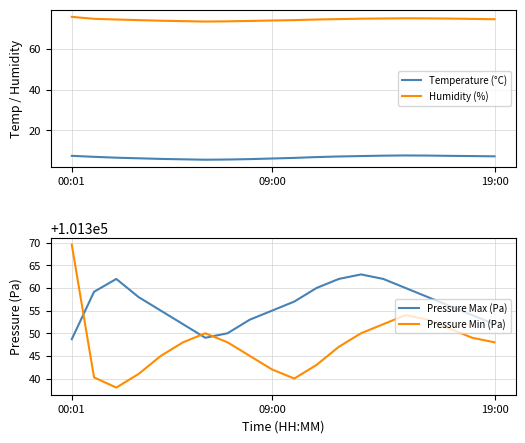

Reading left to right, extract all data points from this chart.

Temperature (°C): 7.4	6.9	6.5	6.2	5.9	5.7	5.5	5.6	5.8	6.1	6.4	6.8	7.1	7.3	7.5	7.6	7.5	7.4	7.3	7.2
Humidity (%): 75.8	74.8	74.5	74.2	73.9	73.7	73.5	73.6	73.8	74.0	74.2	74.5	74.7	74.9	75.0	75.1	75.0	75.0	74.8	74.6
Pressure Max (Pa): 101348.7	101359.2	101362.0	101358.0	101355.0	101352.0	101349.0	101350.0	101353.0	101355.0	101357.0	101360.0	101362.0	101363.0	101362.0	101360.0	101358.0	101356.0	101354.0	101352.0
Pressure Min (Pa): 101369.6	101340.2	101338.0	101341.0	101345.0	101348.0	101350.0	101348.0	101345.0	101342.0	101340.0	101343.0	101347.0	101350.0	101352.0	101354.0	101353.0	101351.0	101349.0	101348.0